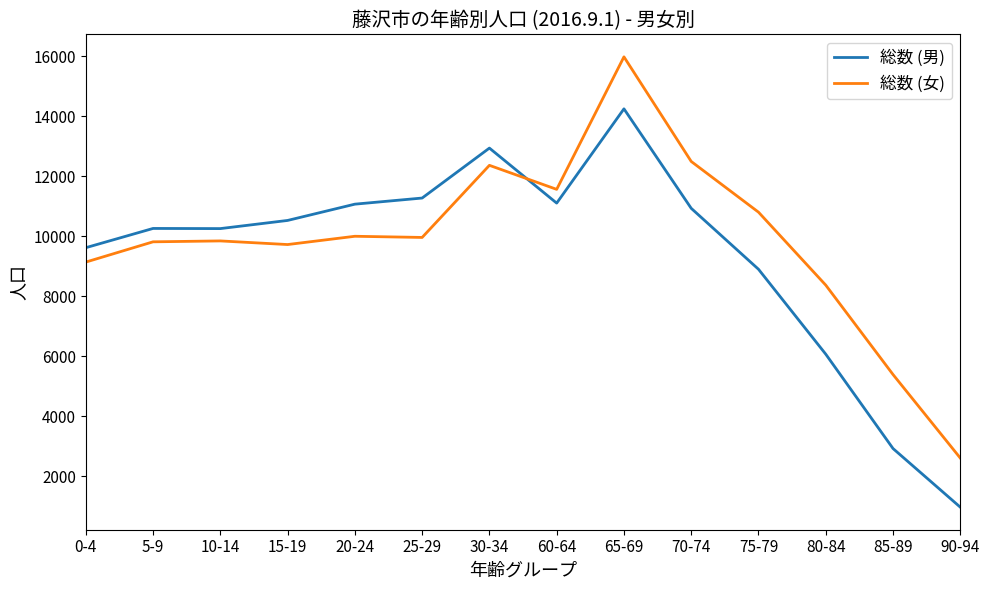

What is the minimum value for 総数 (女)?

2606